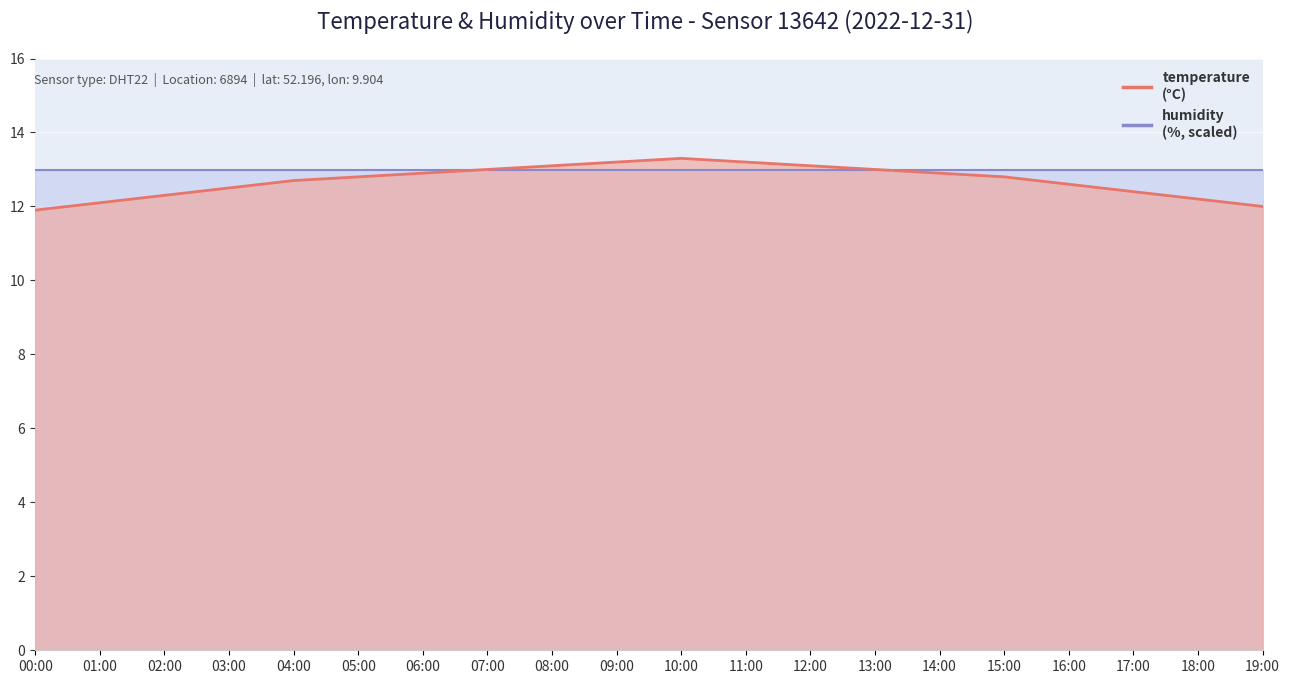

What is the value of the 8th point from the left?

13.0